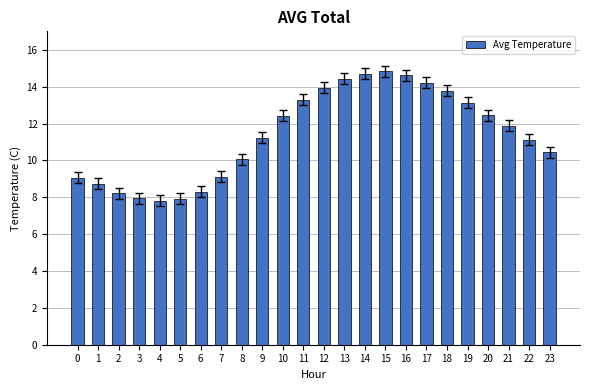

Between 6 and 12, which is larger?

12